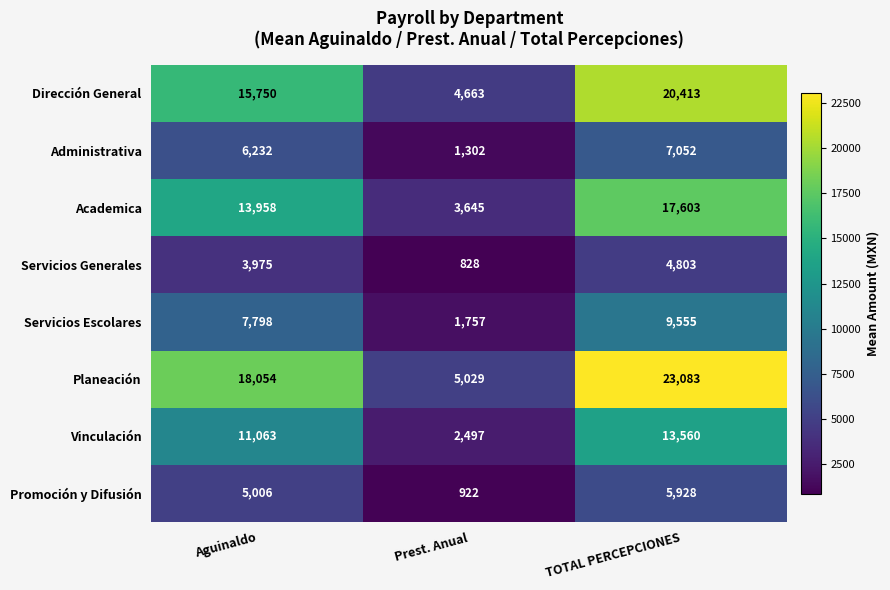

At Aguinaldo, list the series in order from smallest to largest.

Servicios Generales, Promoción y Difusión, Administrativa, Servicios Escolares, Vinculación, Academica, Dirección General, Planeación